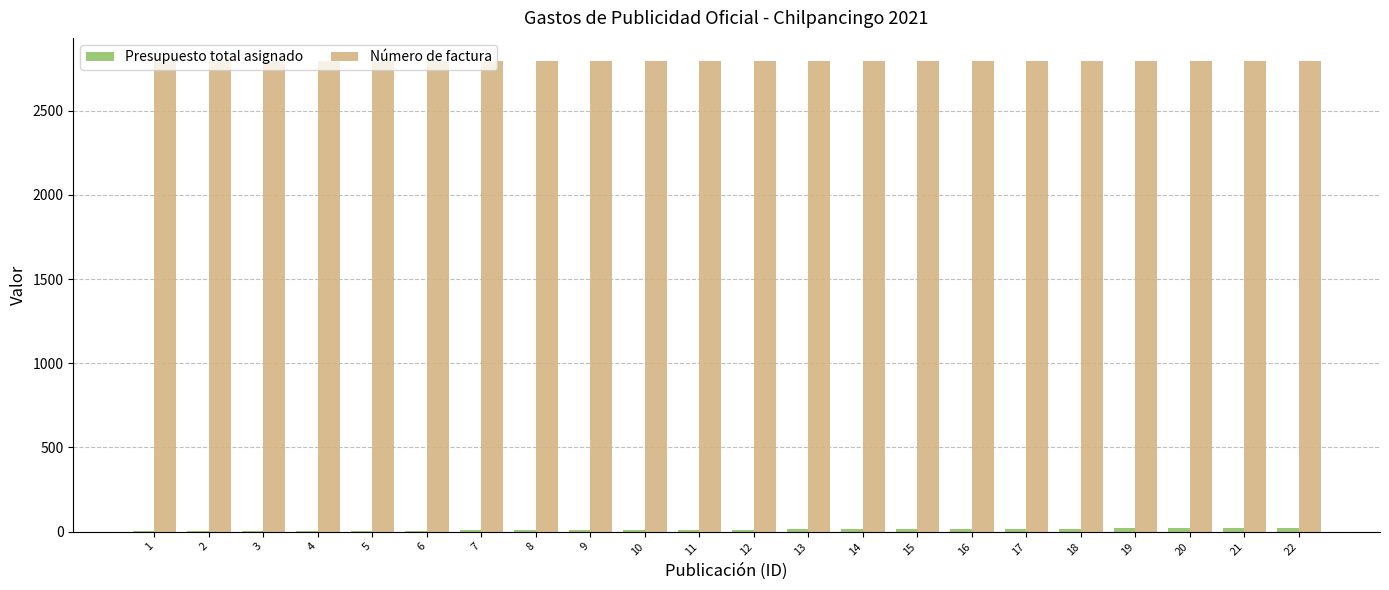

Which series has the largest total across all categories?

Número de factura